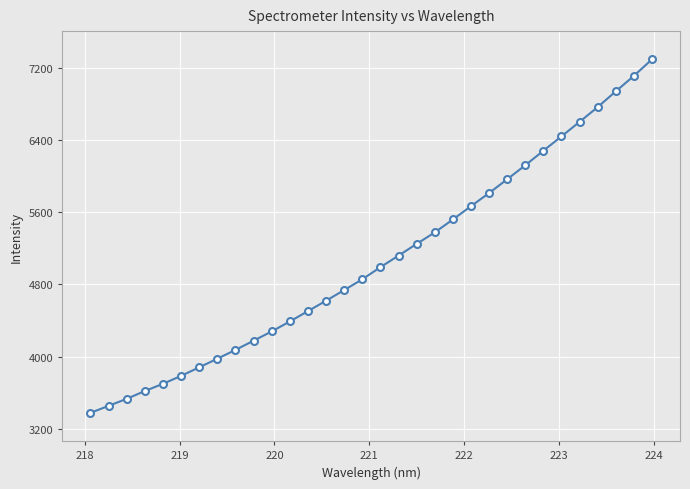

How many lines are shown in the chart?

1